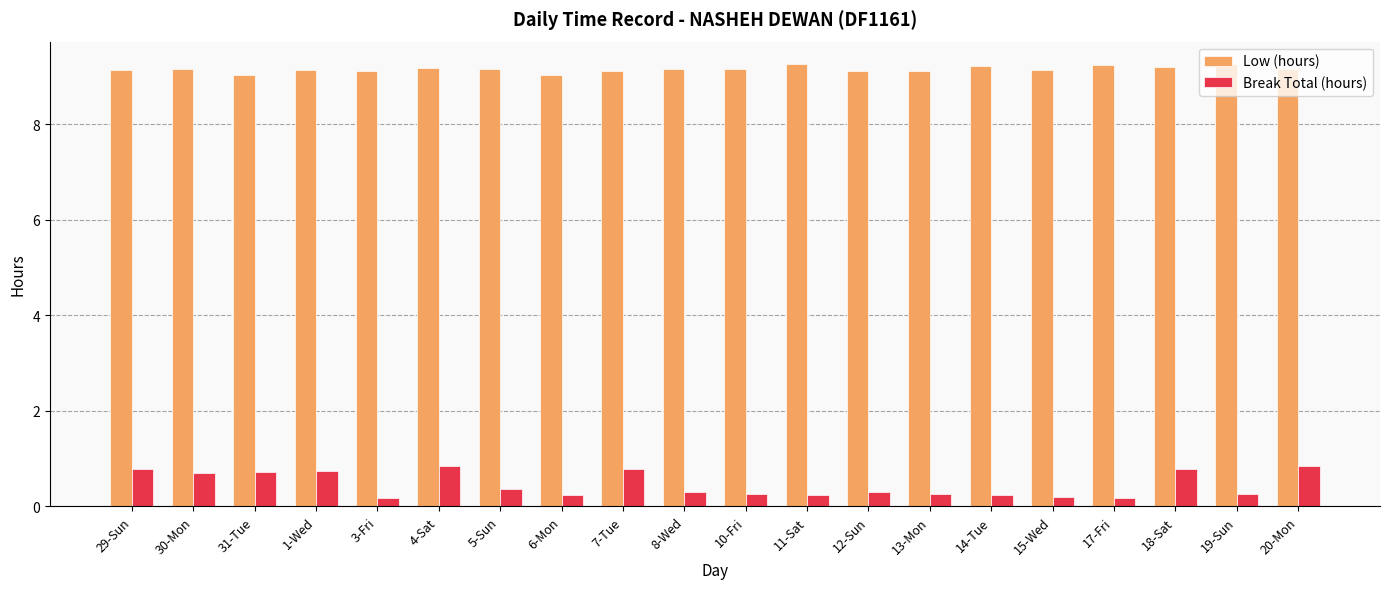

What is the label of the 6th bar from the left?

4-Sat